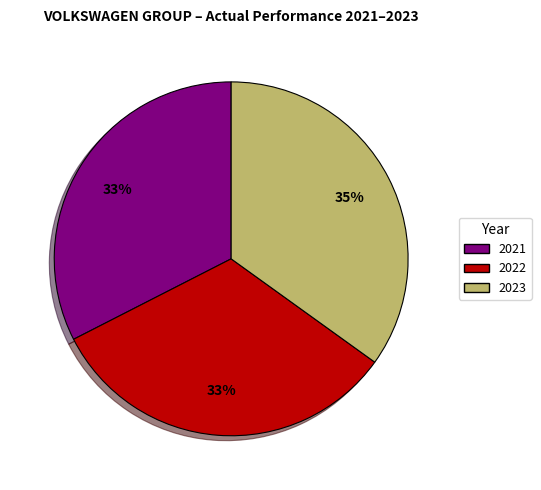

What percentage is the 2022 slice, to the nearest percent?

33%